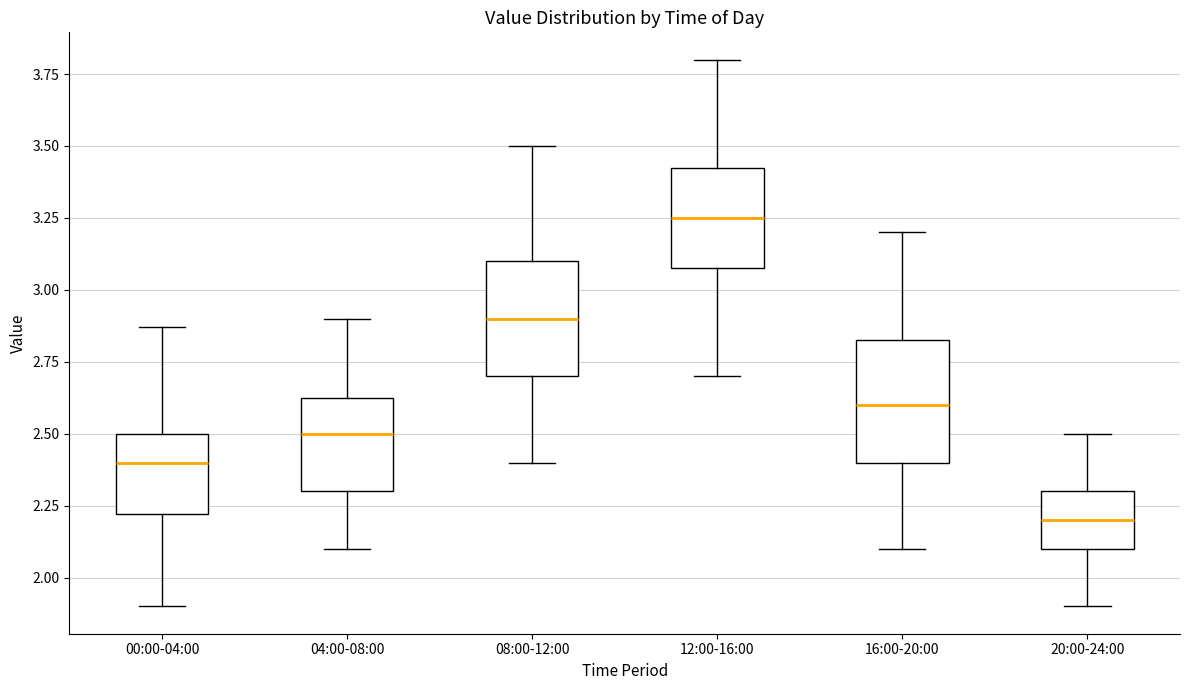

Reading left to right, read every box against the y-axis: the position of its median line, the range the box covers, and the ends of its whiskers. The values are not printed on the chart, so give them approximately, as read against the axis.

00:00-04:00: median 2.40, box 2.20 to 2.50, whiskers 1.90 to 2.85
04:00-08:00: median 2.50, box 2.30 to 2.65, whiskers 2.10 to 2.90
08:00-12:00: median 2.90, box 2.70 to 3.10, whiskers 2.40 to 3.50
12:00-16:00: median 3.25, box 3.10 to 3.45, whiskers 2.70 to 3.80
16:00-20:00: median 2.60, box 2.40 to 2.85, whiskers 2.10 to 3.20
20:00-24:00: median 2.20, box 2.10 to 2.30, whiskers 1.90 to 2.50